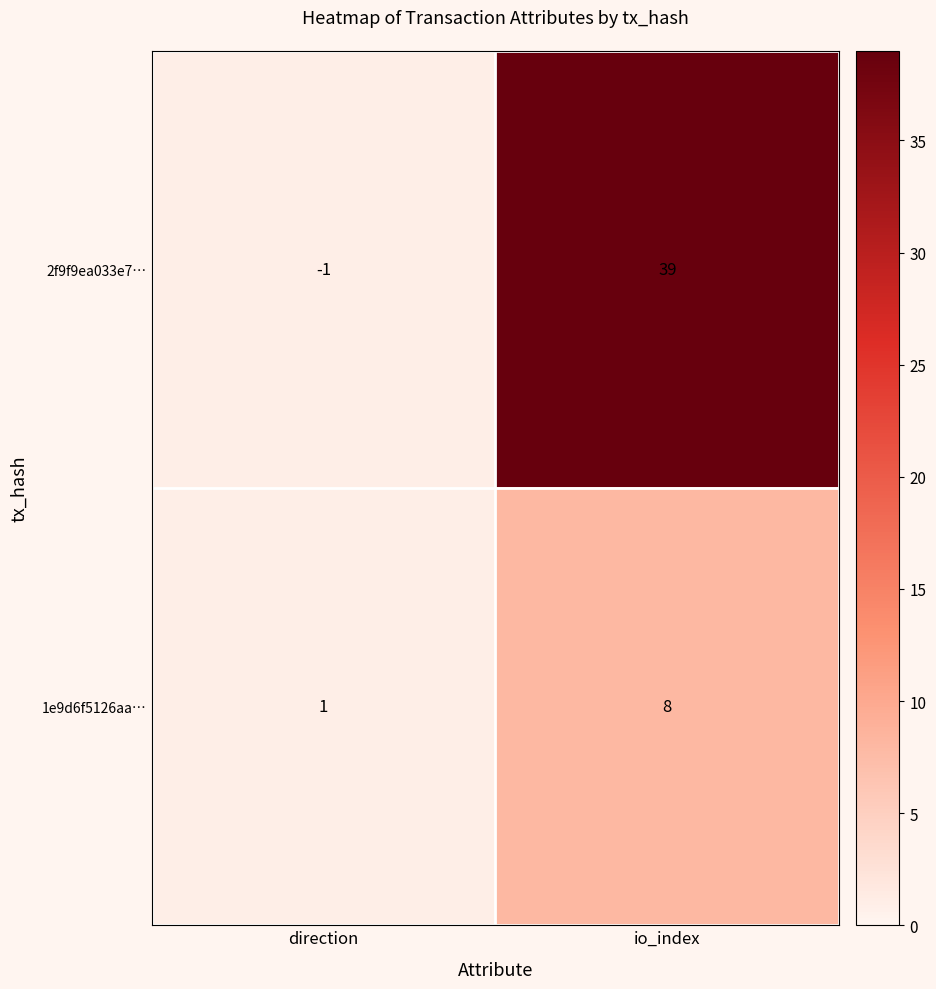

Which series changed the most between direction and io_index?

2f9f9ea033e7…